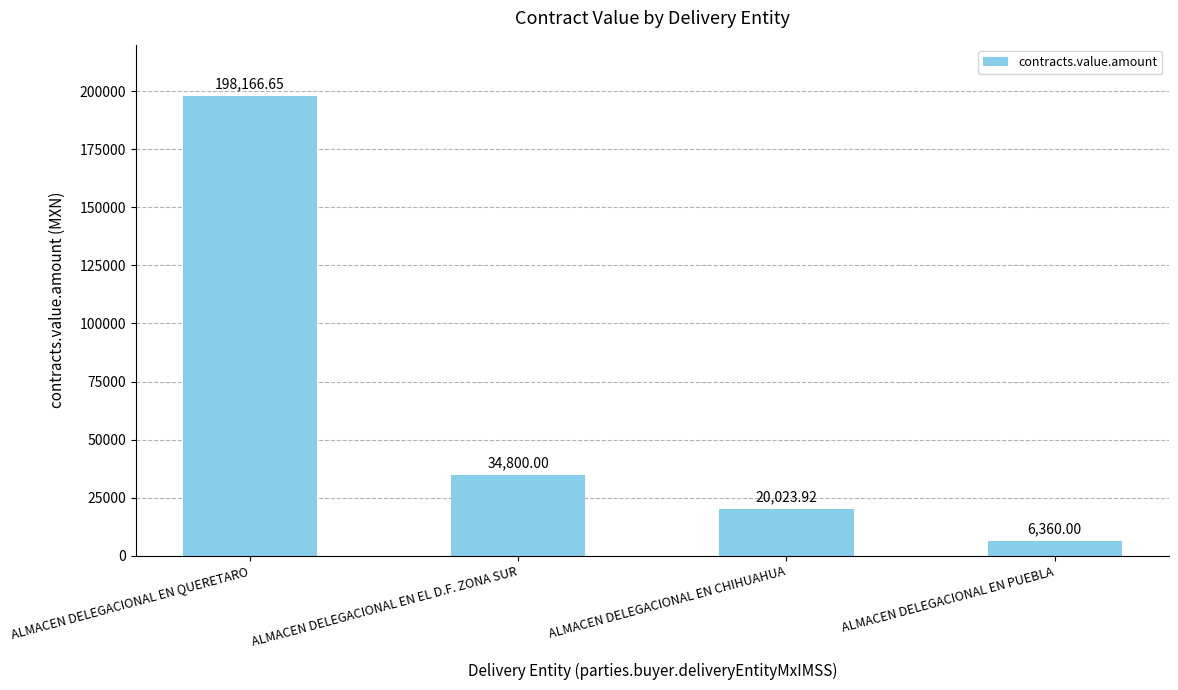

What value does the data have at ALMACEN DELEGACIONAL EN EL D.F. ZONA SUR?

34800.0